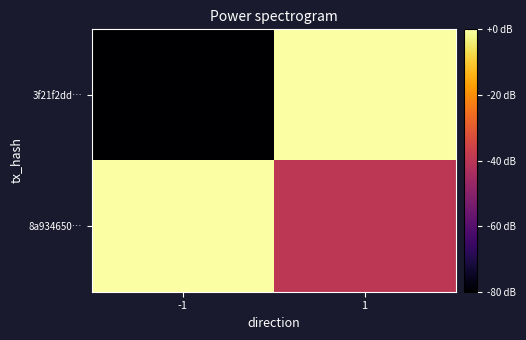

What is the greatest value displayed?

1